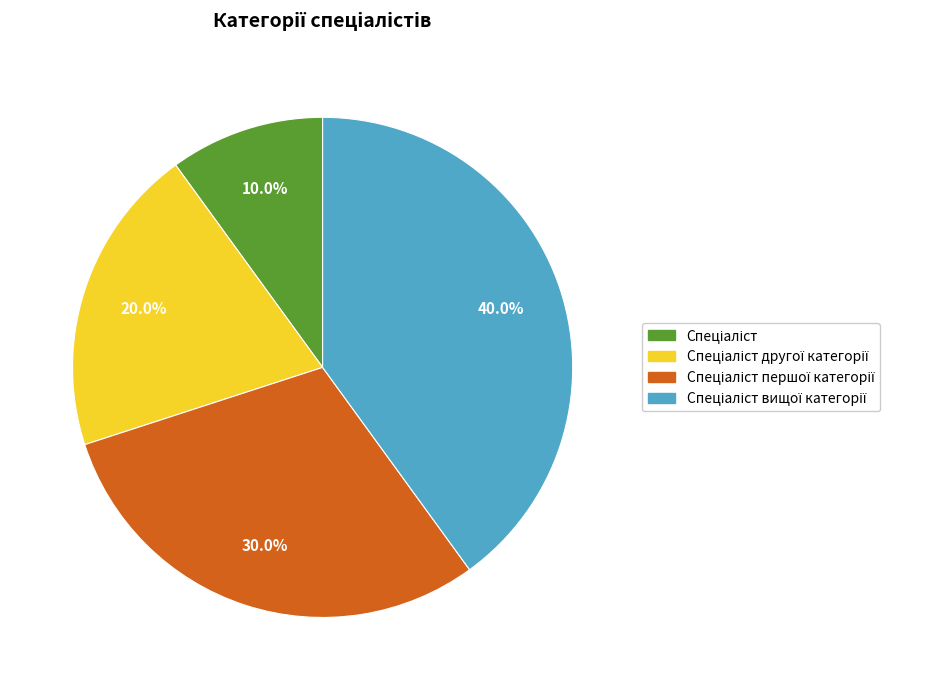

Is there any slice that represents more than half of the pie?

No